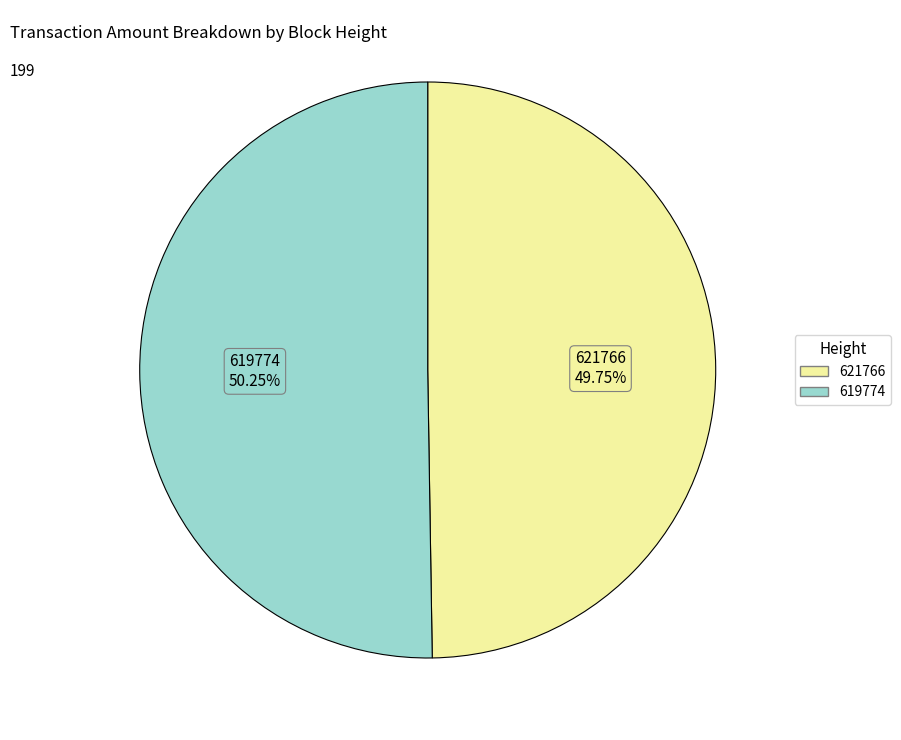

What is the smallest slice in the pie chart?

621766